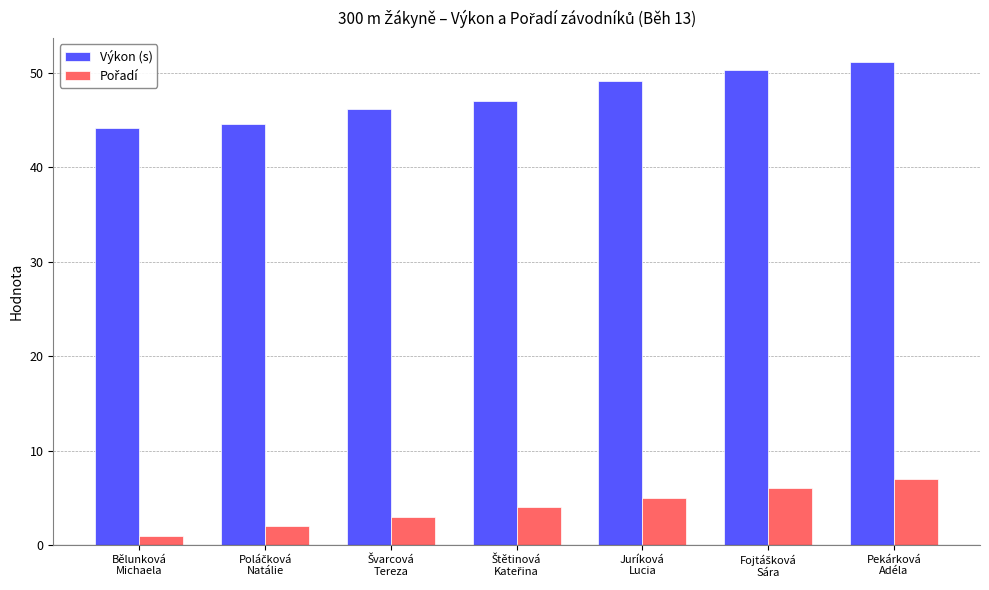

What is the average value of the Výkon (s) series?

47.5